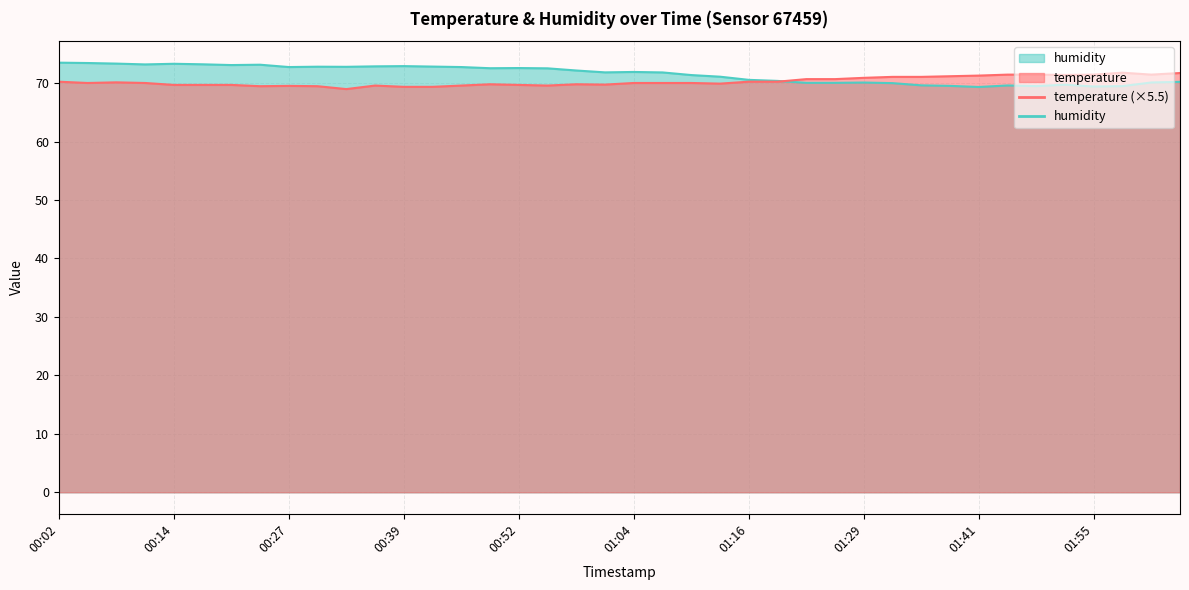

Rank the series by their maximum value, from highest to lowest.

humidity, temperature